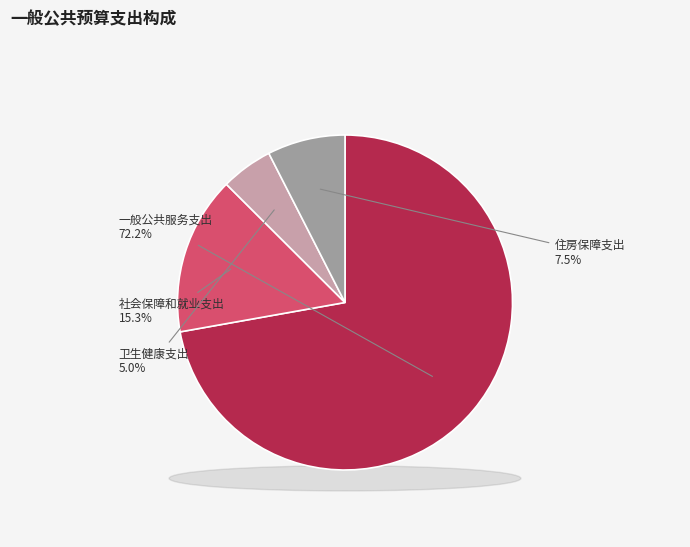

Does any single category account for the majority?

Yes